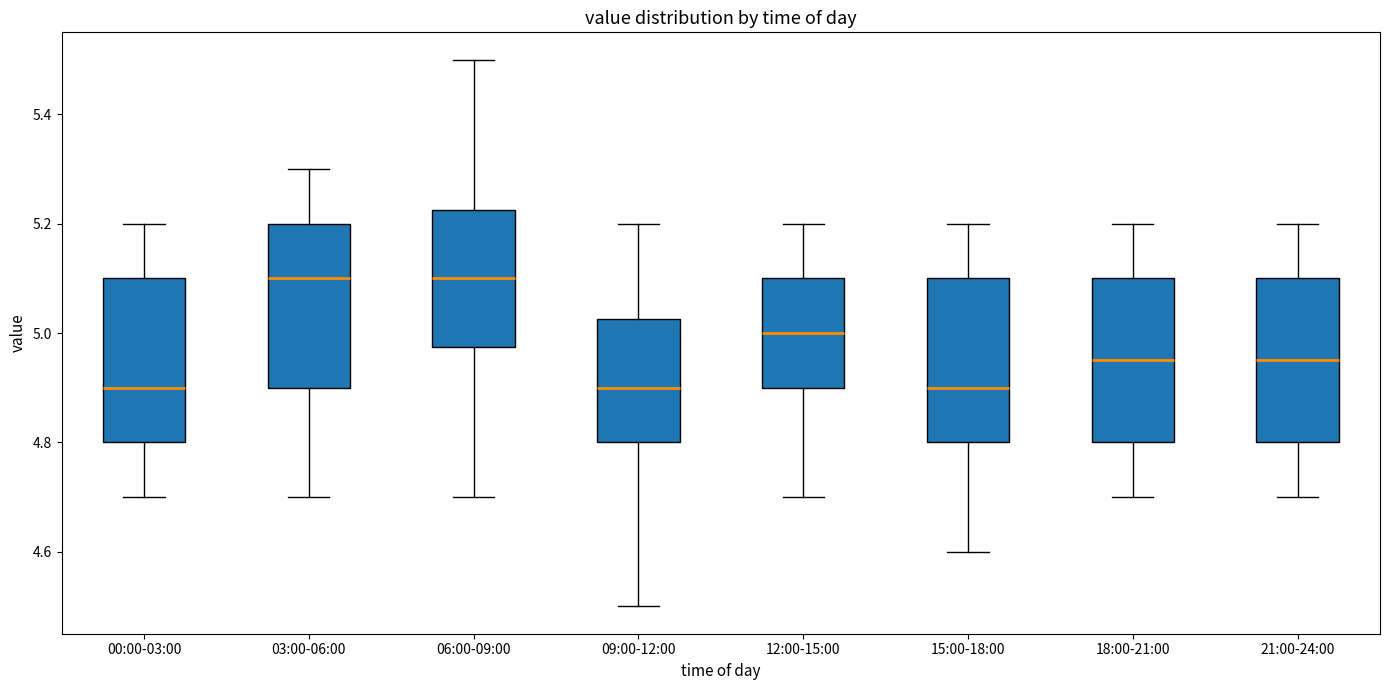

Reading left to right, transcribe this box plot: for each box, give where its median line is, the range the box spans, and where its two whiskers end, as read against the y-axis. The values are not printed on the chart, so give them approximately, as read against the axis.

00:00-03:00: median 4.90, box 4.80 to 5.10, whiskers 4.70 to 5.20
03:00-06:00: median 5.10, box 4.90 to 5.20, whiskers 4.70 to 5.30
06:00-09:00: median 5.10, box 4.98 to 5.22, whiskers 4.70 to 5.50
09:00-12:00: median 4.90, box 4.80 to 5.02, whiskers 4.50 to 5.20
12:00-15:00: median 5.00, box 4.90 to 5.10, whiskers 4.70 to 5.20
15:00-18:00: median 4.90, box 4.80 to 5.10, whiskers 4.60 to 5.20
18:00-21:00: median 4.96, box 4.80 to 5.10, whiskers 4.70 to 5.20
21:00-24:00: median 4.96, box 4.80 to 5.10, whiskers 4.70 to 5.20